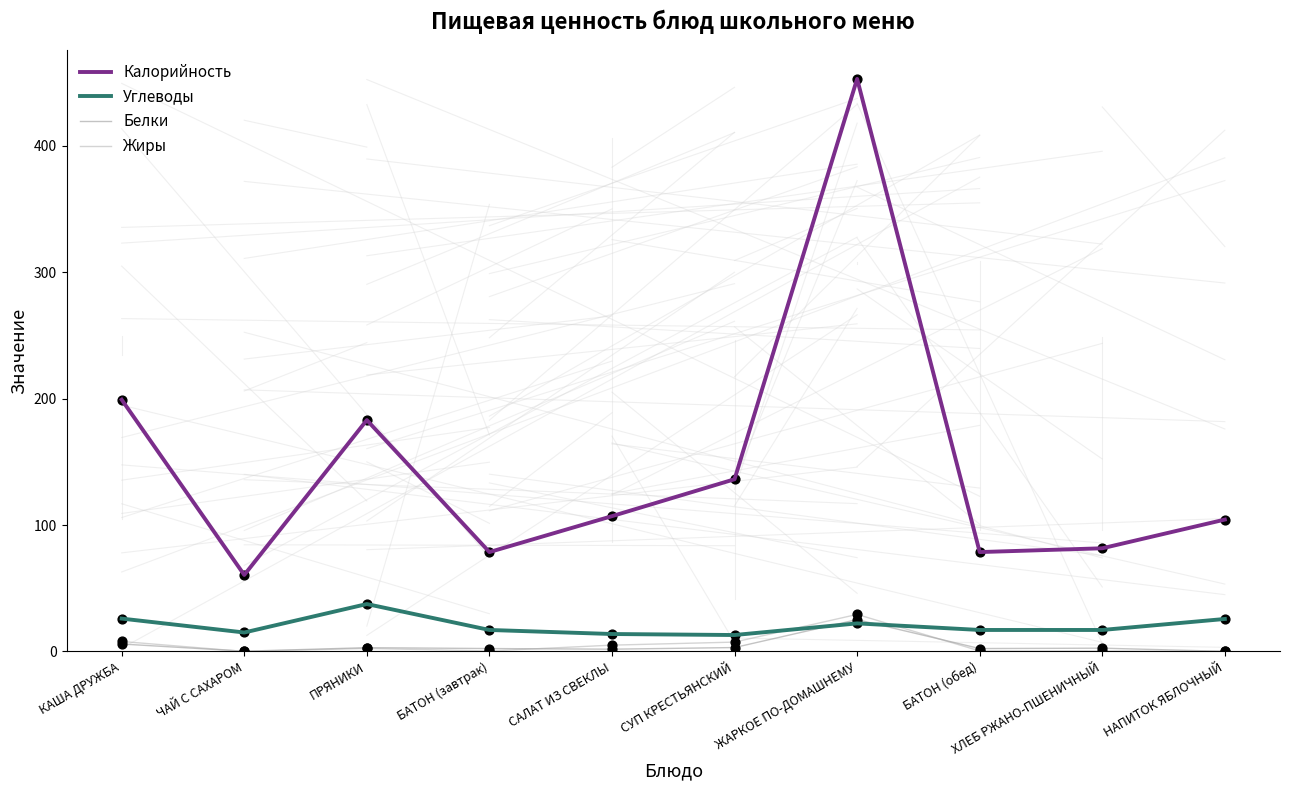

What is the total value across all series at ЖАРКОЕ ПО-ДОМАШНЕМУ?

529.5